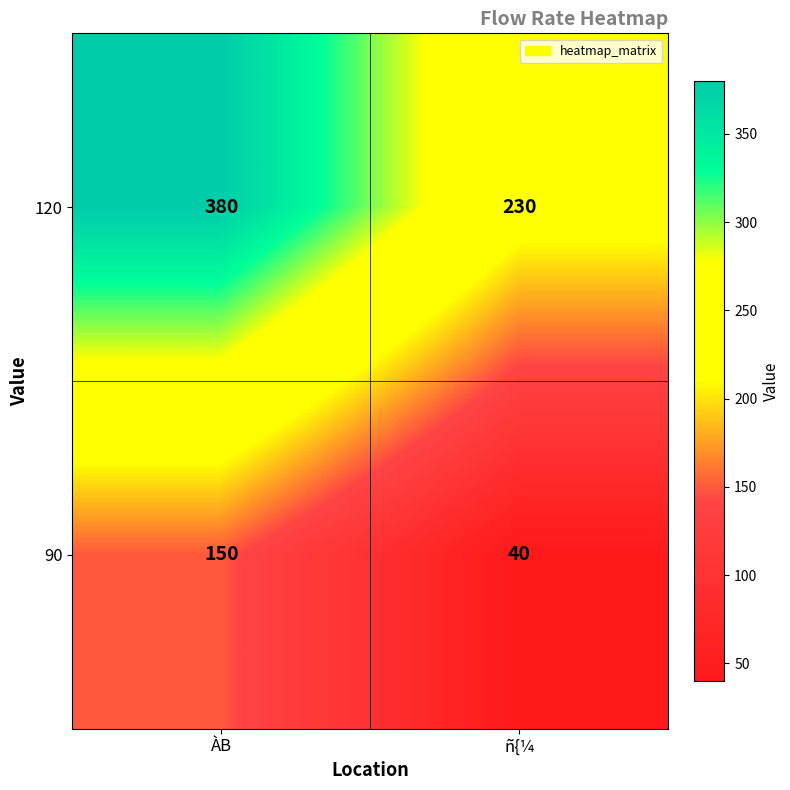

Which series has the widest spread of values?

120